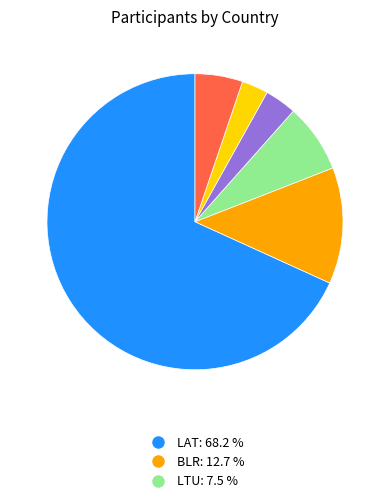

Is there any slice that represents more than half of the pie?

Yes